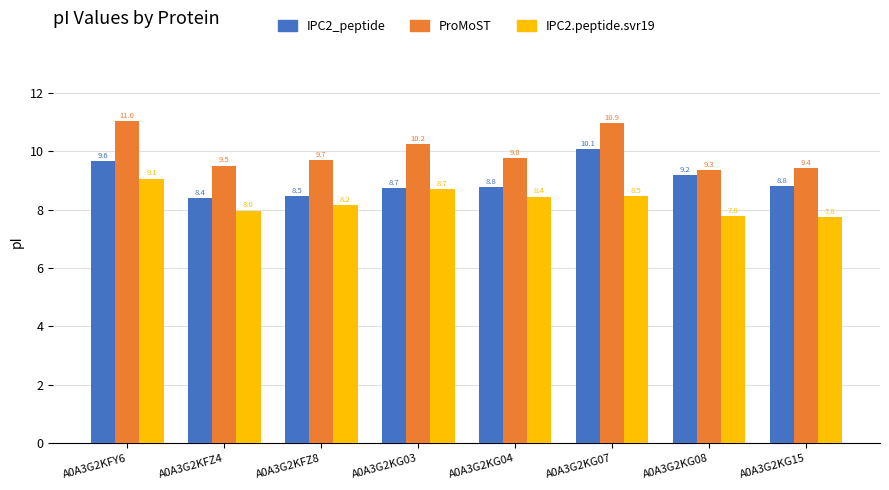

What is the difference between the second highest and minimum values in the ProMoST series?

1.6